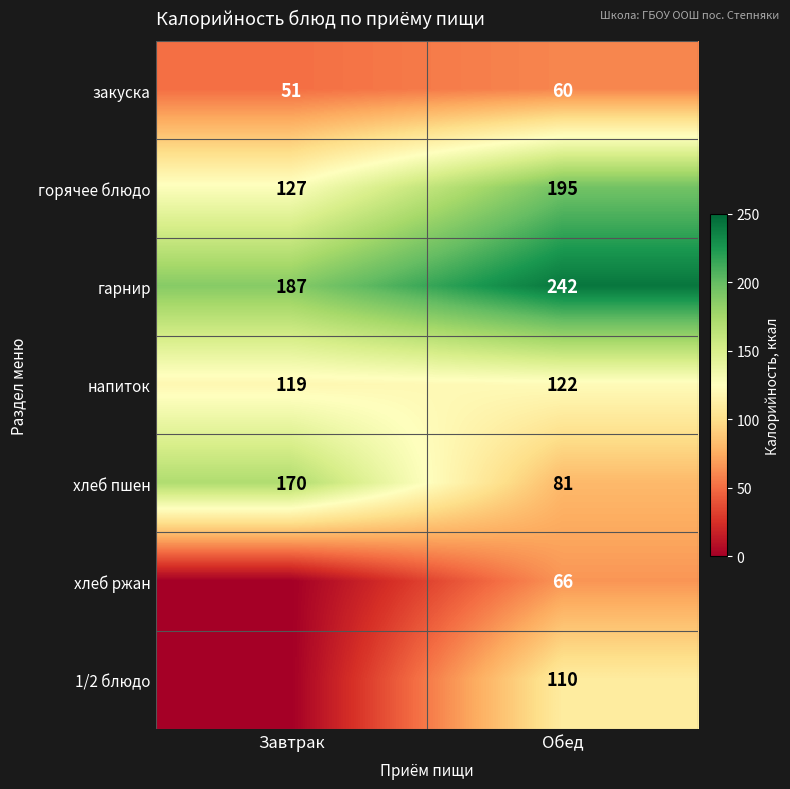

How many data points in напиток are less than 122?

1